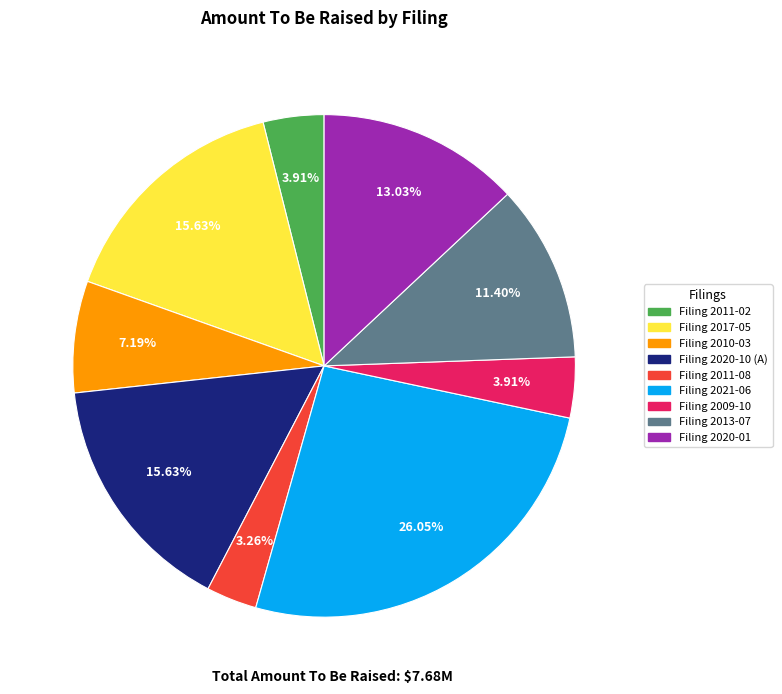

Does any single category account for the majority?

No